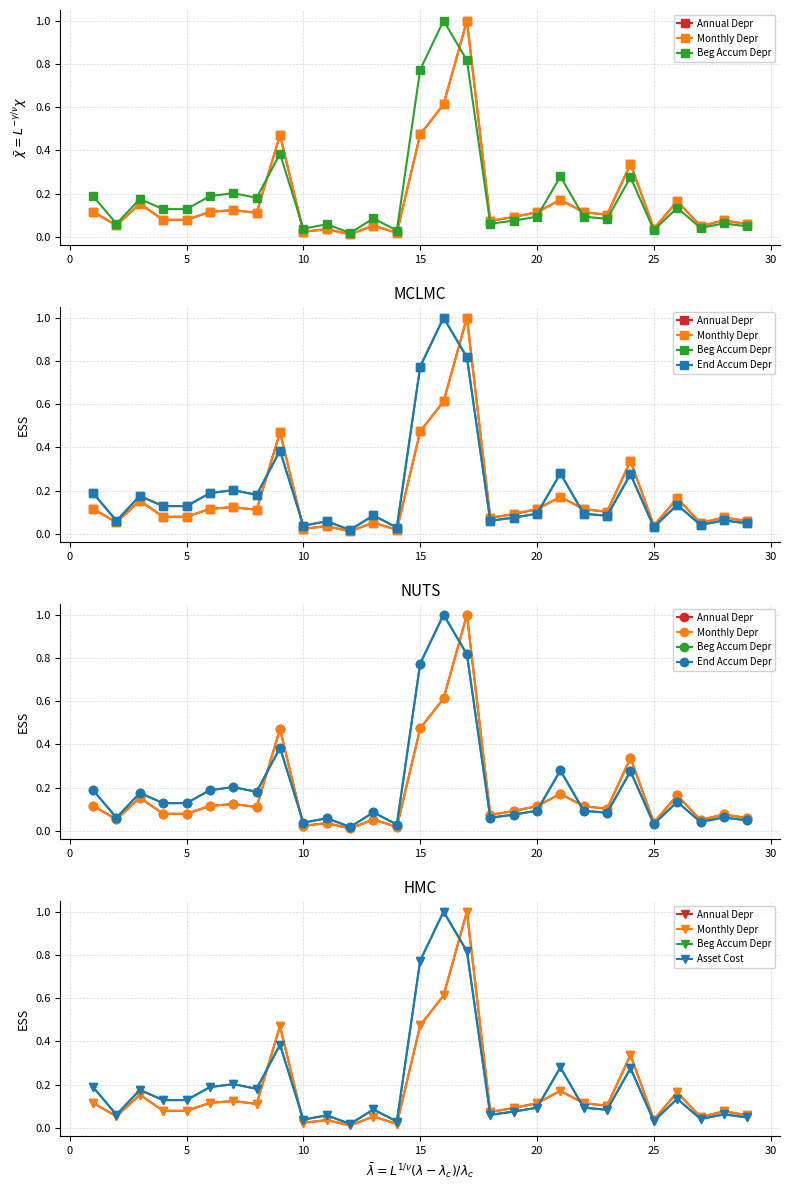

What are all the series names shown in the legend?

Annual Depr, Monthly Depr, Beg Accum Depr, End Accum Depr, Asset Cost